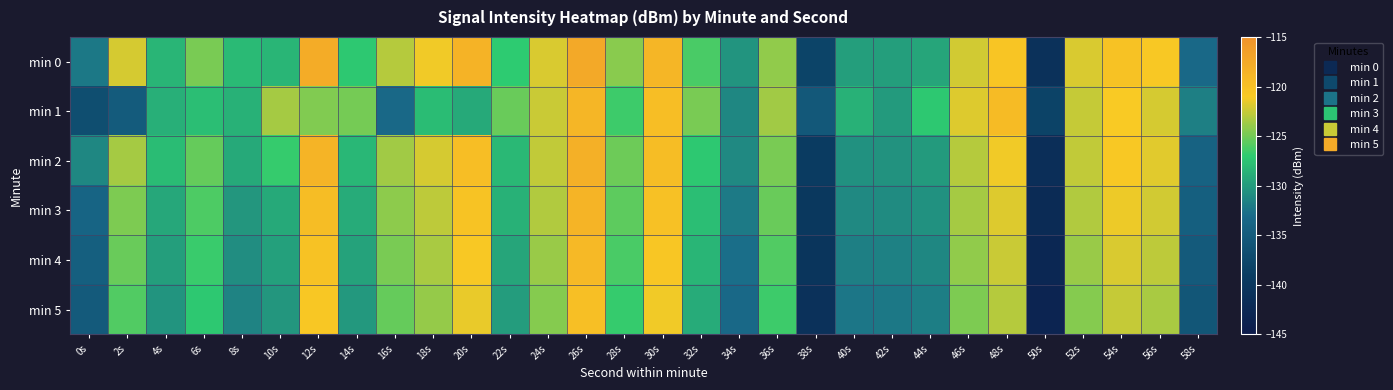

Which series changed the most between 36s and 58s?

min 0